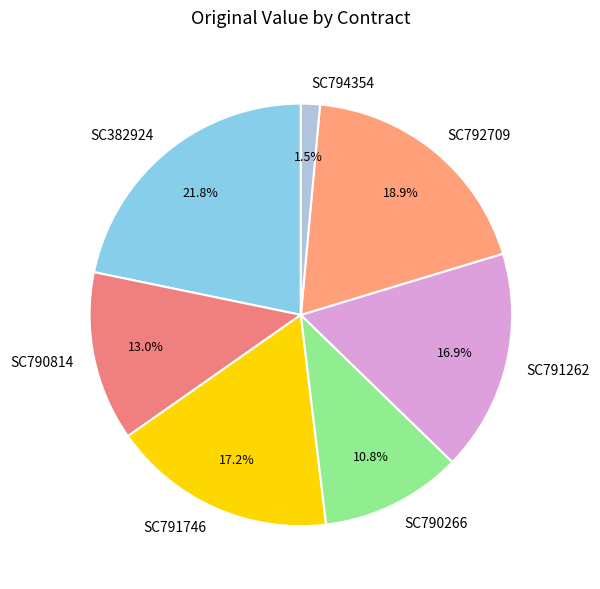

The SC790814 slice represents 13% of the pie. True or false?

True